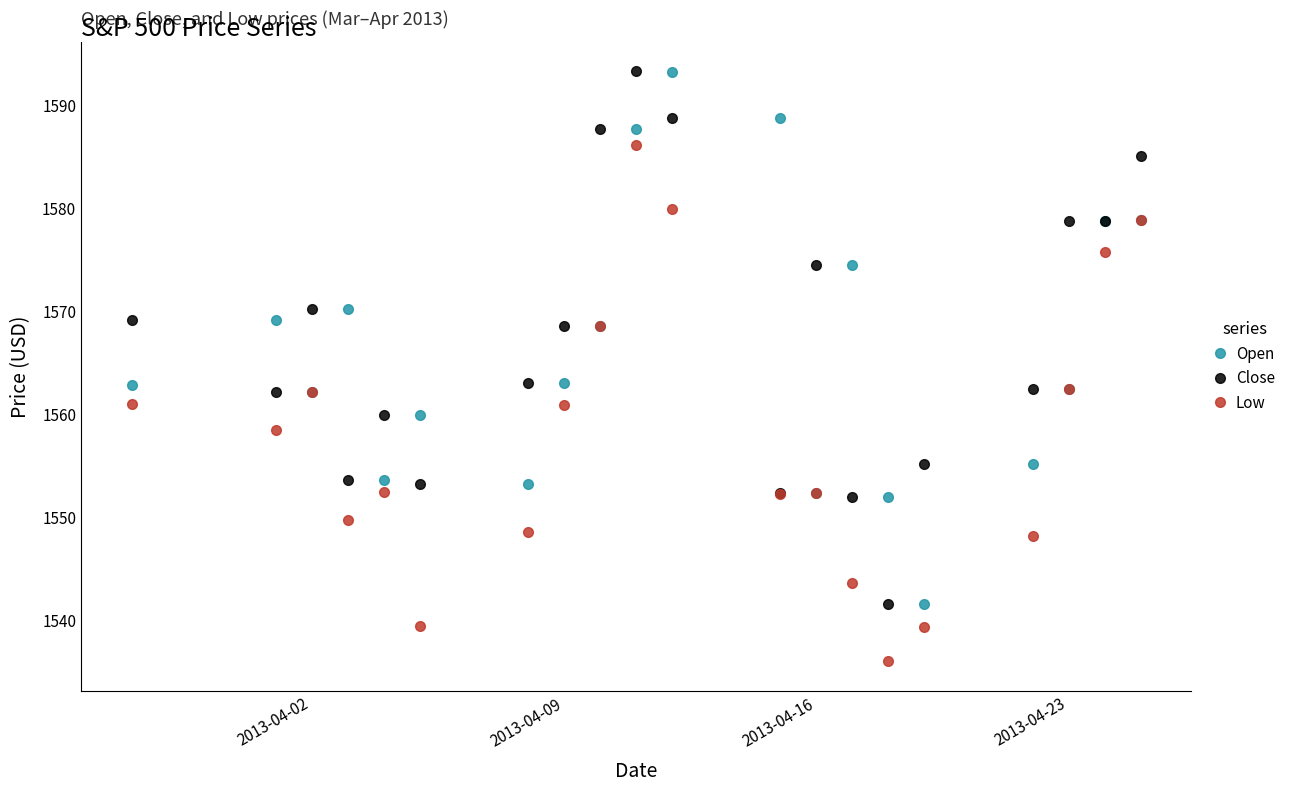

At how many categories does at least one series exceed 1561?

16